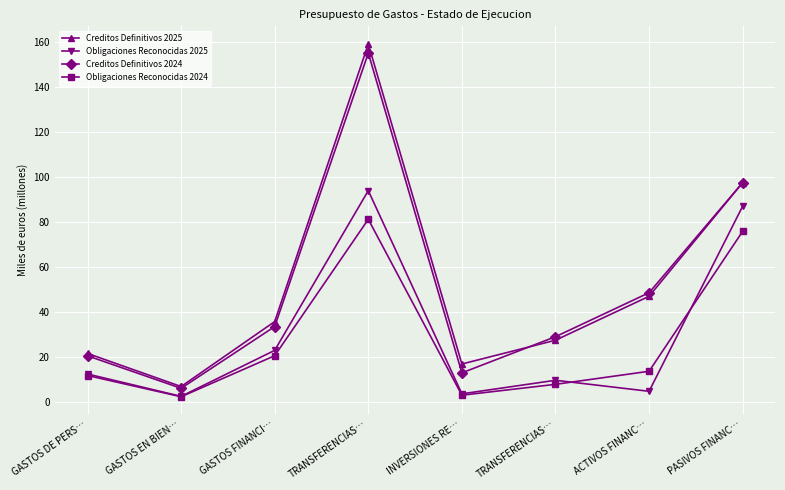

What is the value of the Creditos Definitivos 2025 point at the 1st from the left?

21.7